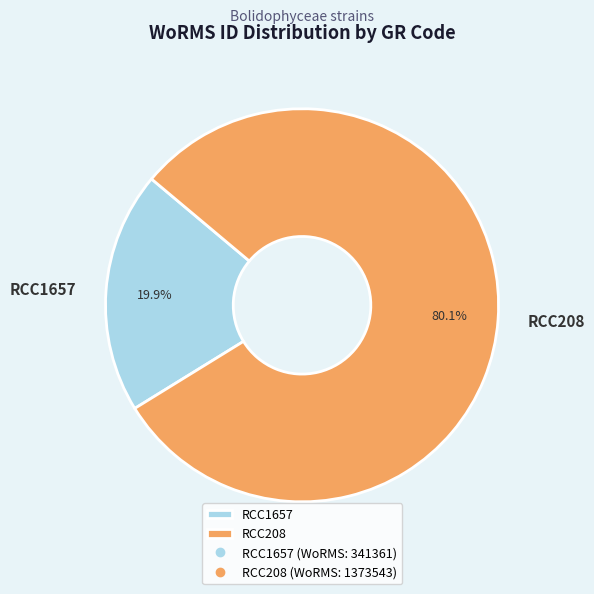

Which slice is the largest?

RCC208